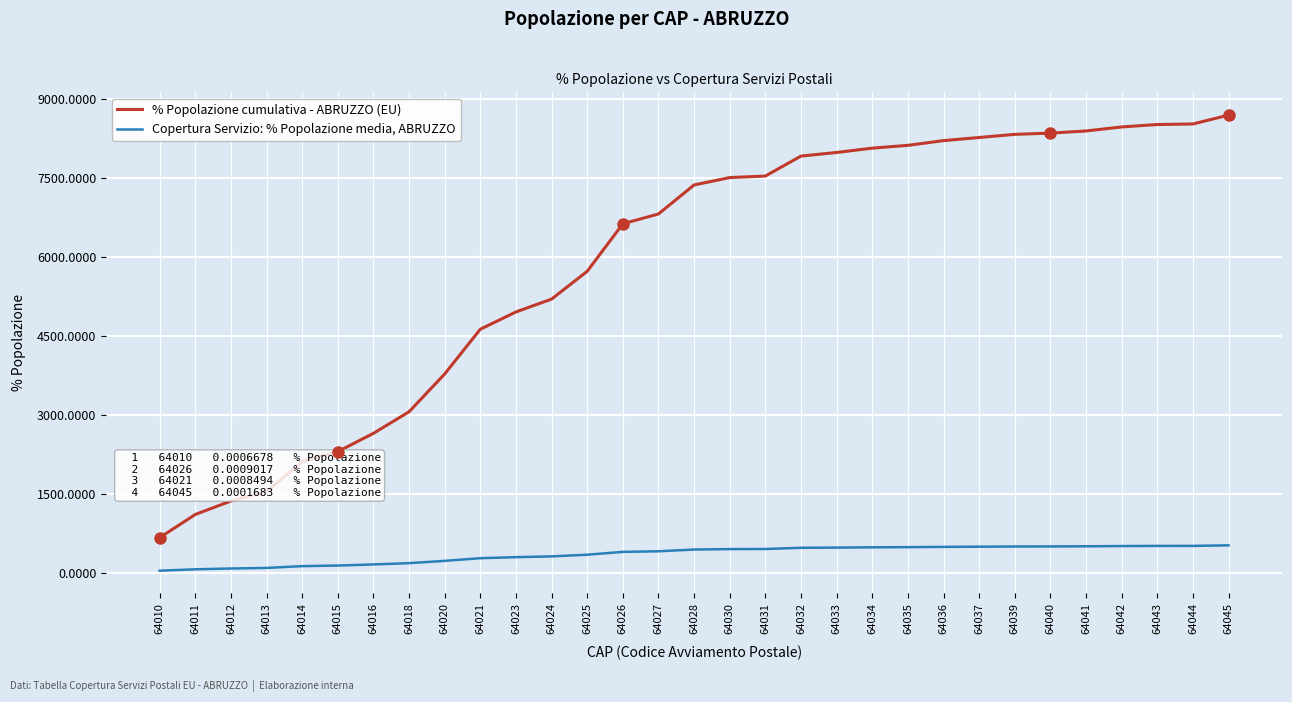

Which series has the largest total across all categories?

% Popolazione cumulativa - ABRUZZO (EU)